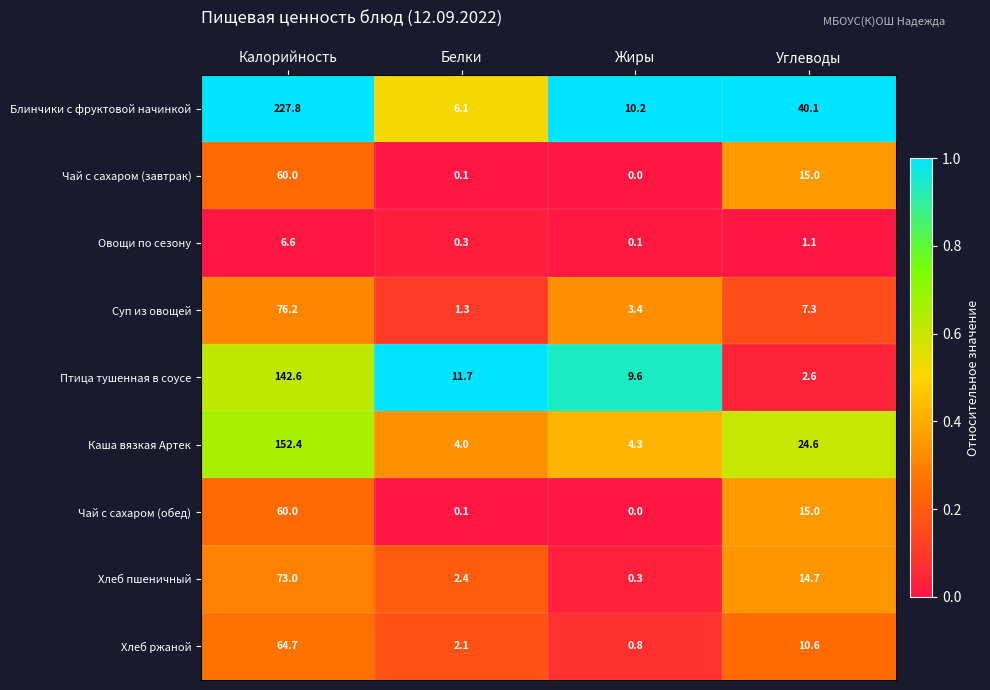

What is the total value across all series at Калорийность?

863.3